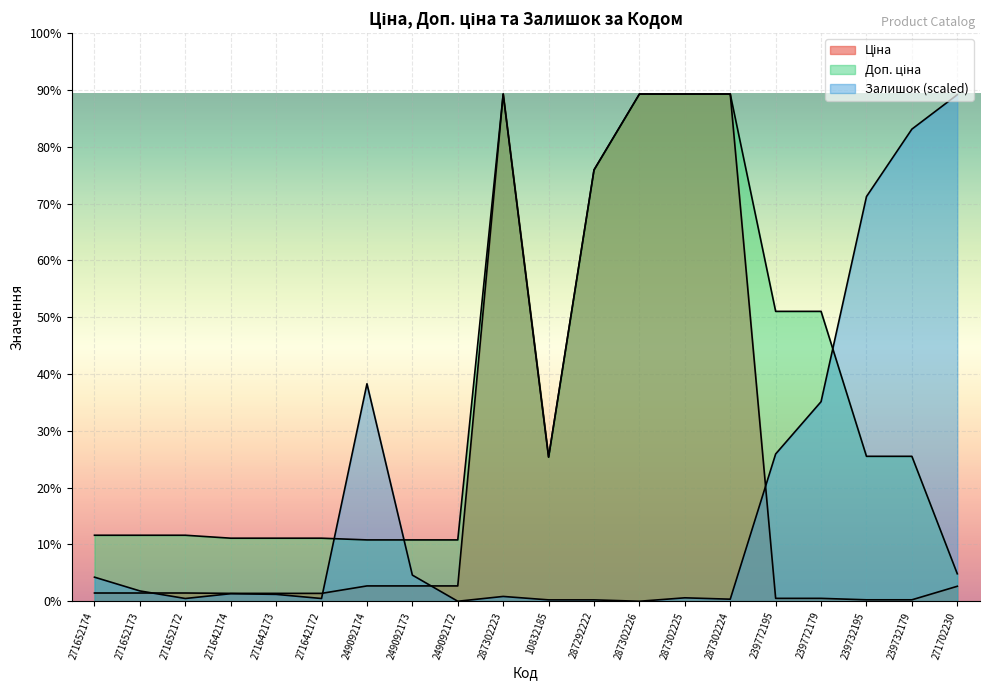

What is the label of the 13th point from the right?

249092173